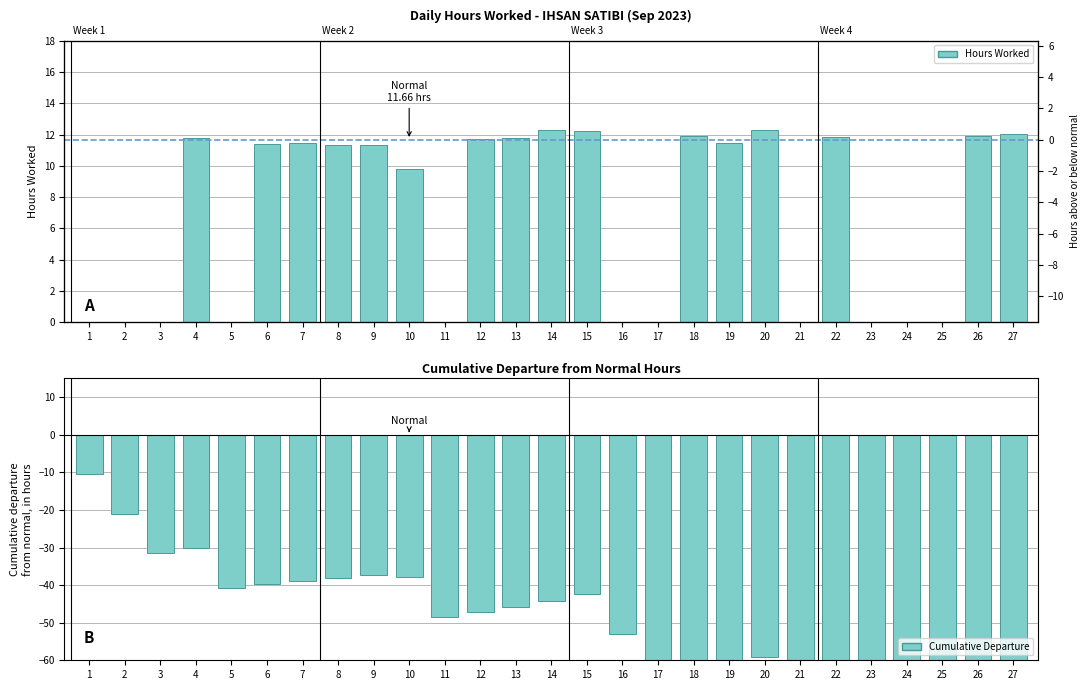

What is the difference between the highest and lowest values at 10?

47.8